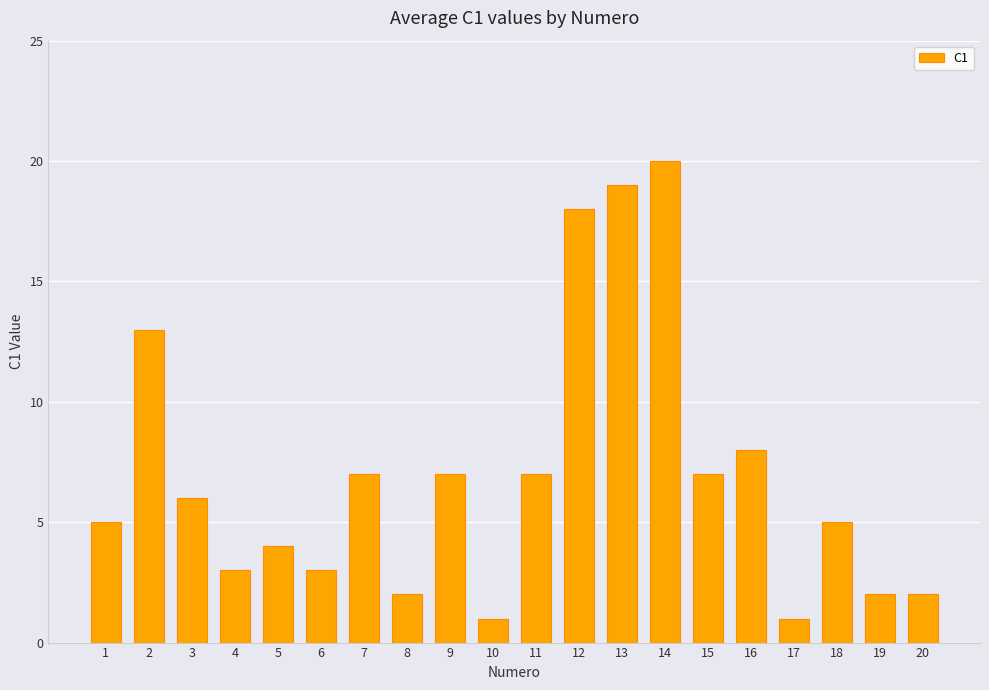

What is the minimum value shown in the chart?

1